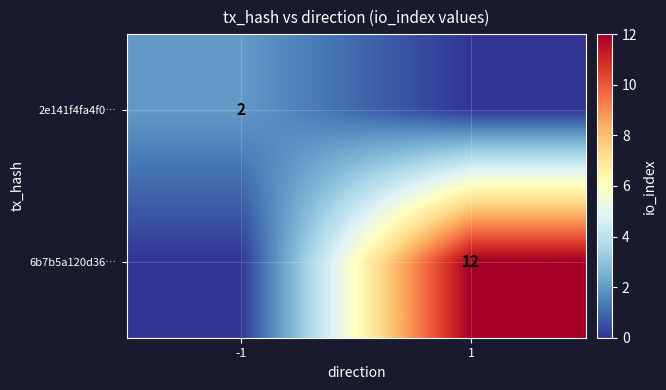

True or false: 2e141f4fa4f0… has a value of 2 at -1.

True